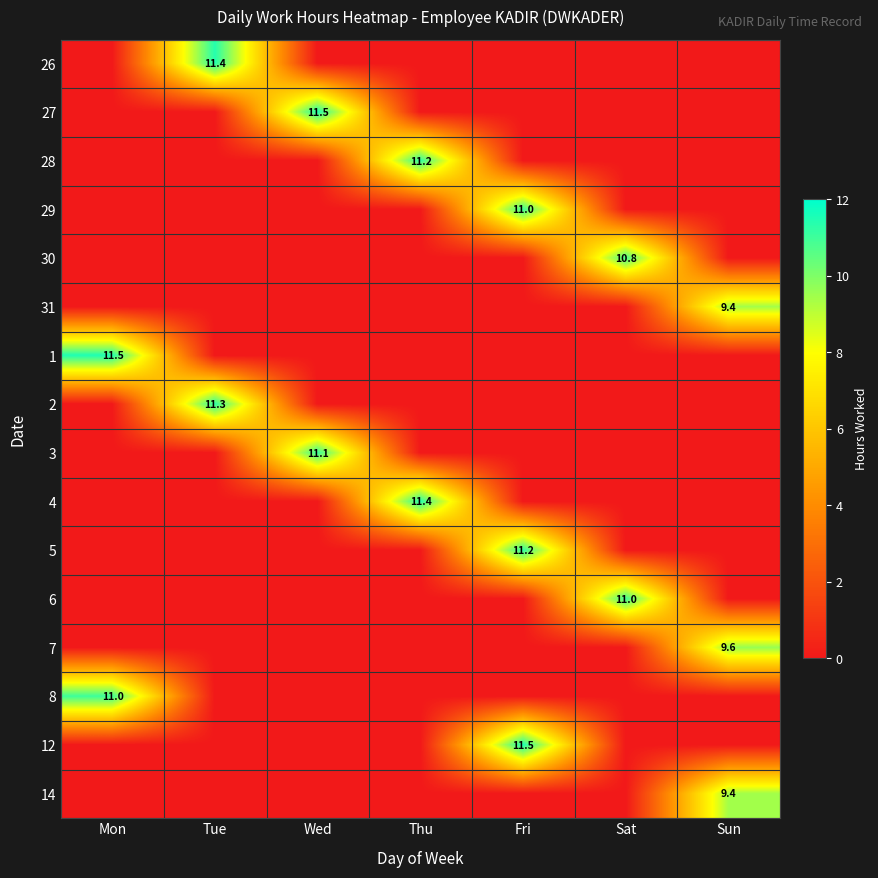

What is the greatest value displayed?

11.5